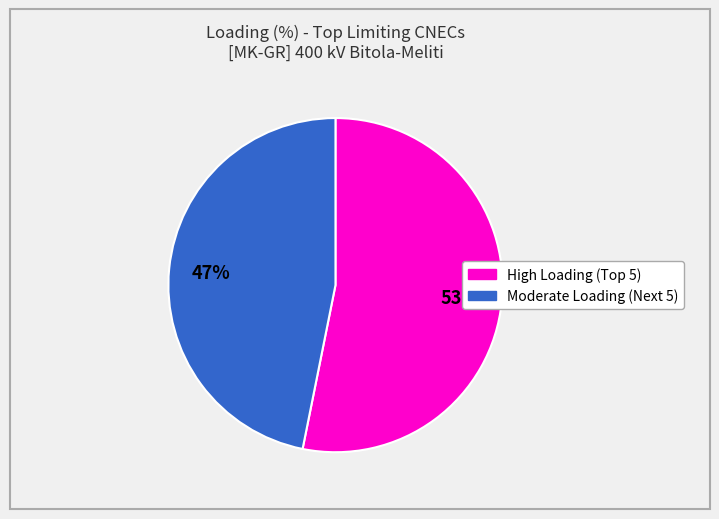

To the nearest percent, what is the average slice percentage?

50%